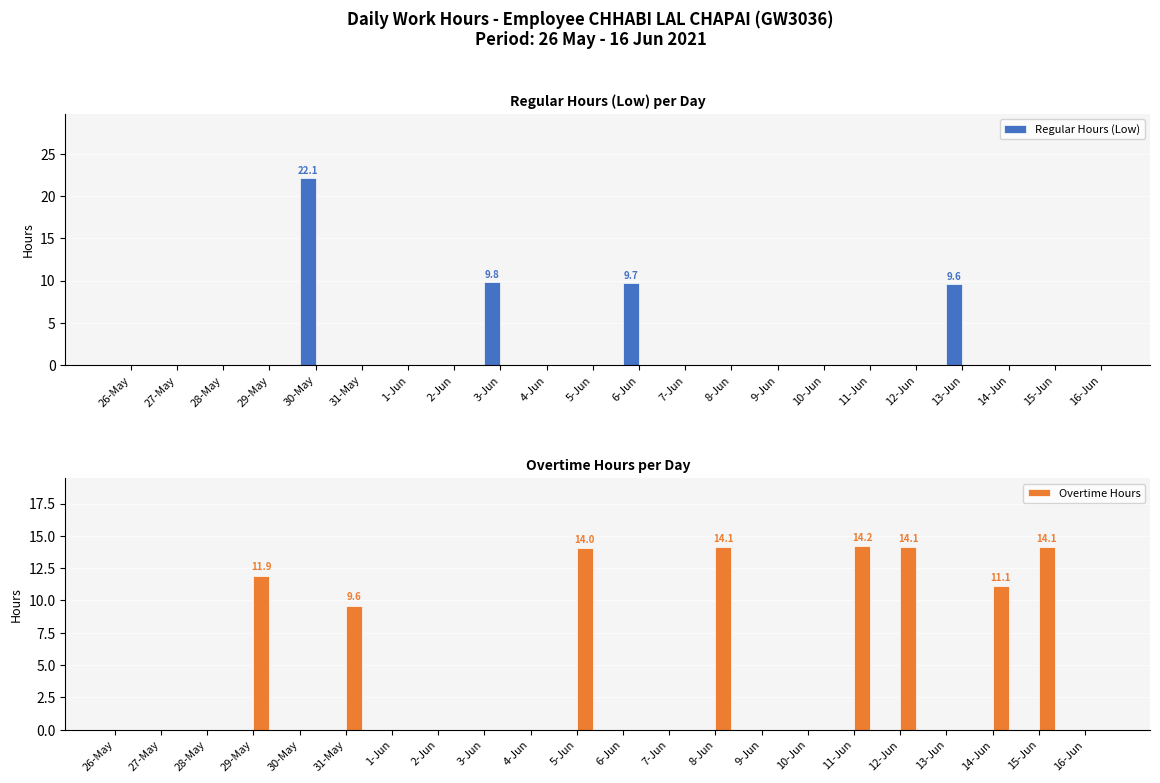

At how many categories does at least one series exceed 8?

12